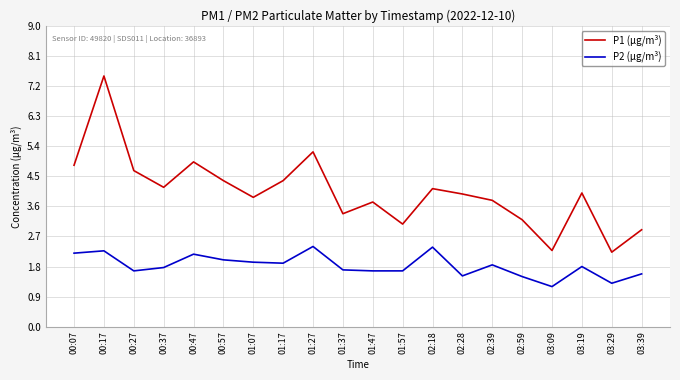

What position from the right is 01:57?

9